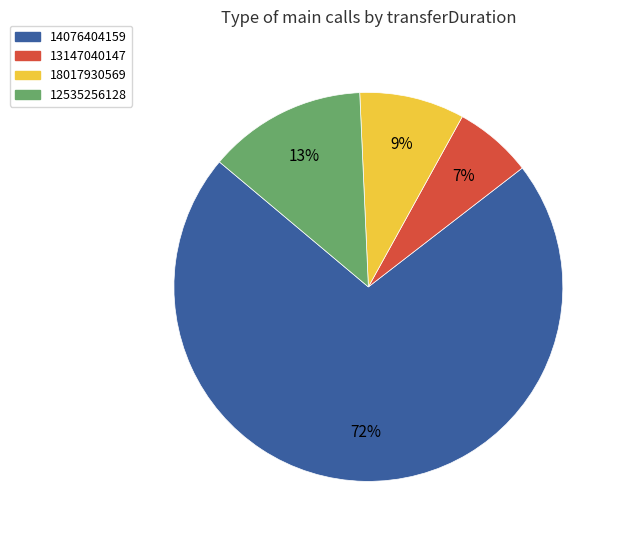

To the nearest percent, what is the average slice percentage?

25%